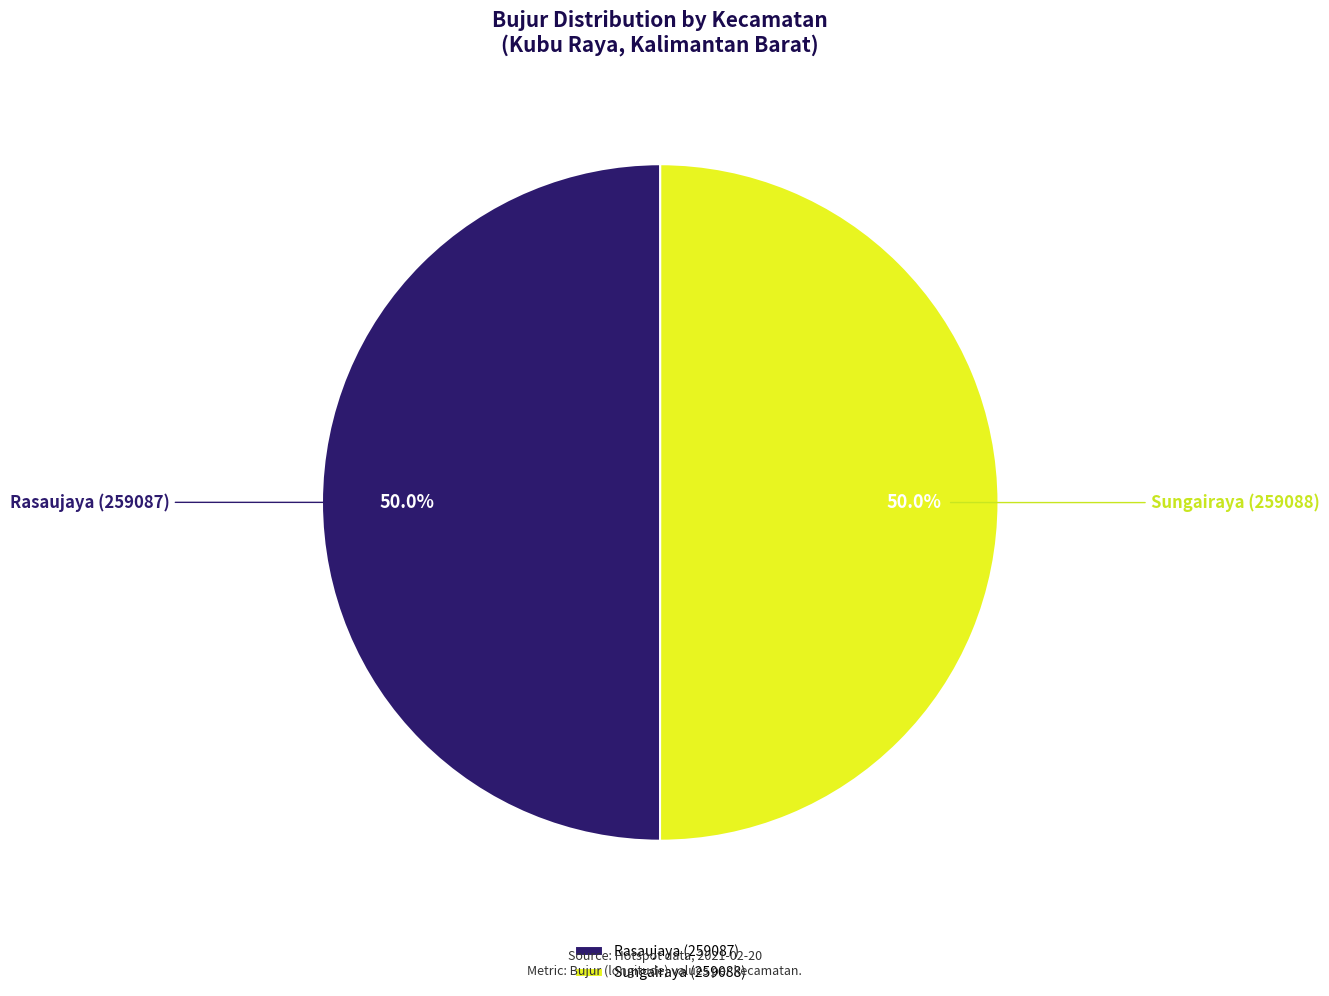

Combined, do Rasaujaya (259087) and Sungairaya (259088) account for over 50%?

Yes